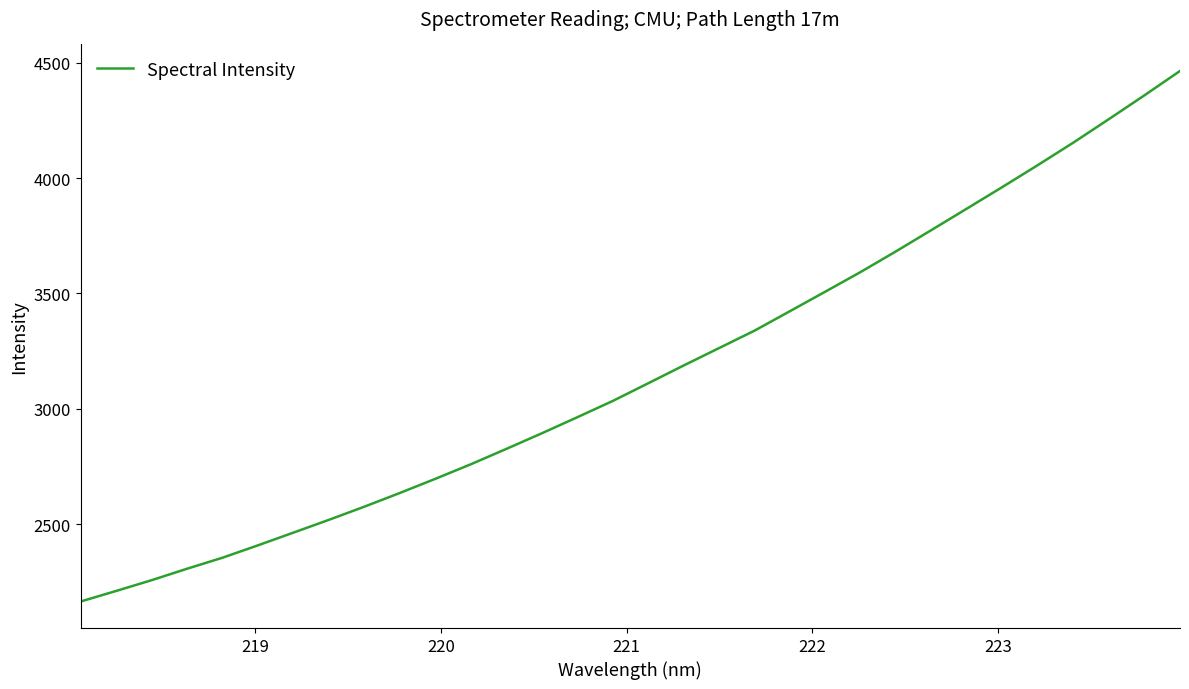

What is the greatest value displayed?

4464.0